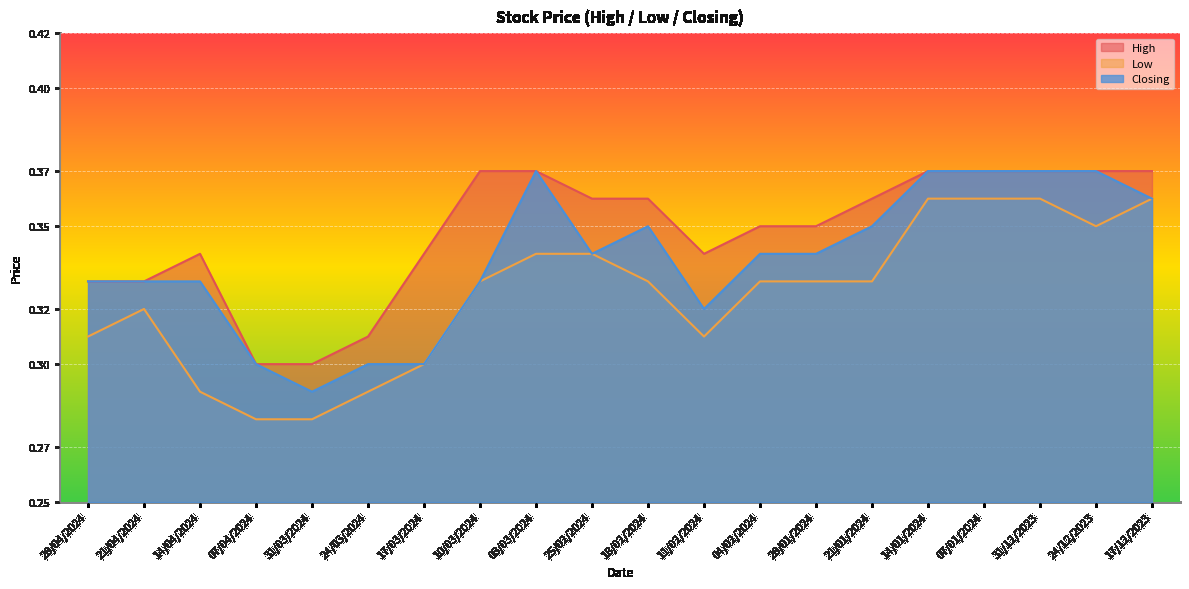

True or false: Closing has more than 1 points higher than both neighbors.

True